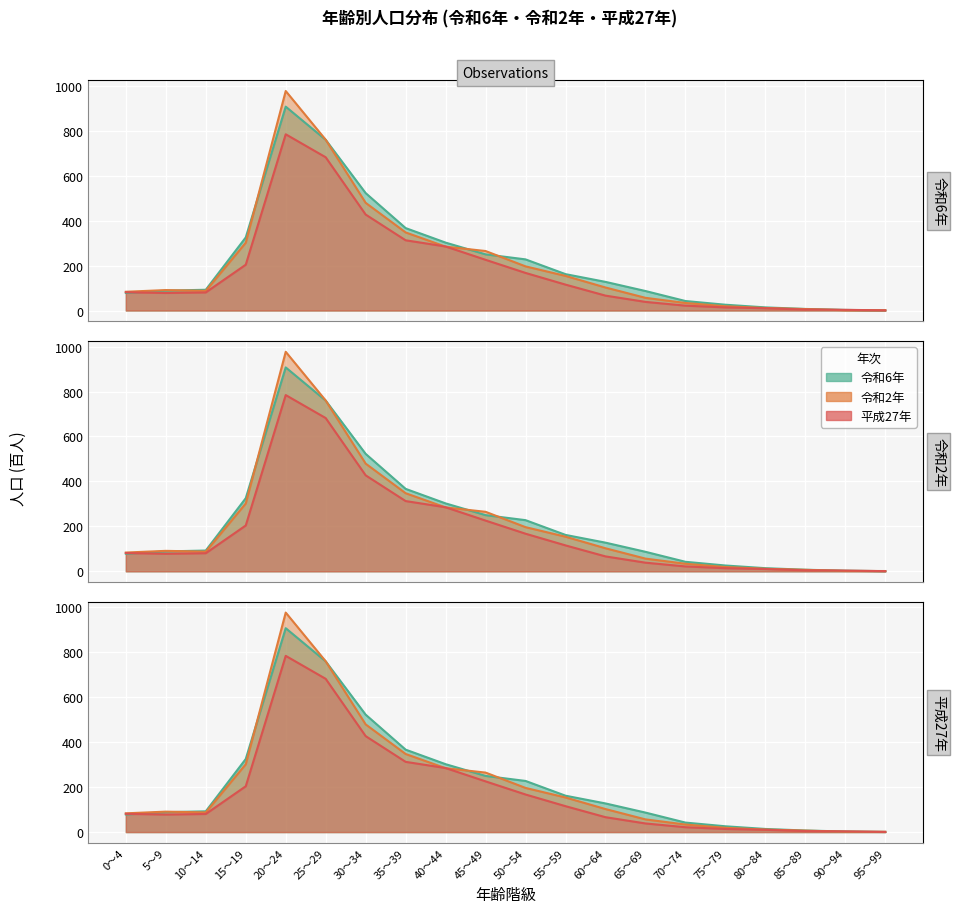

True or false: 令和6年 has a value of 0.7 at 95～99.

True